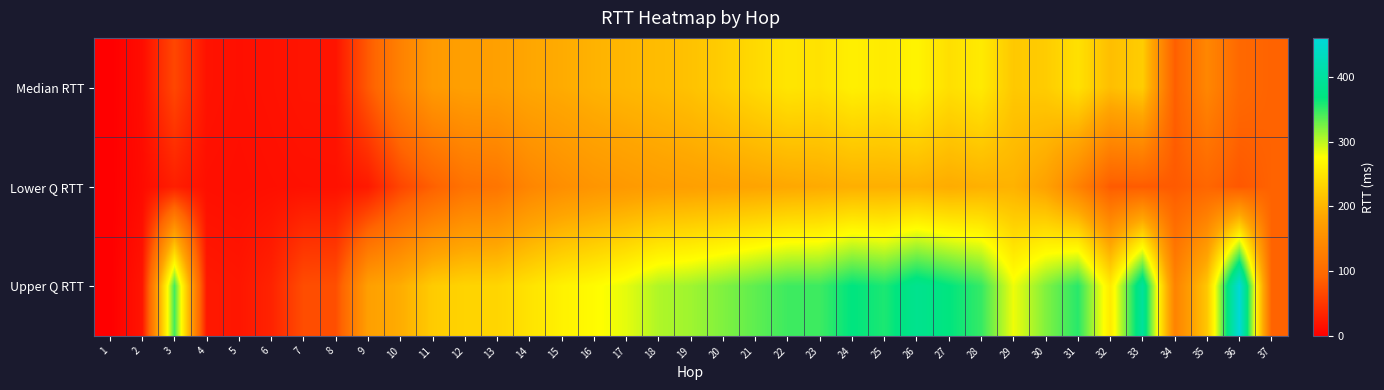

What is the total value across all series at 32?

547.9